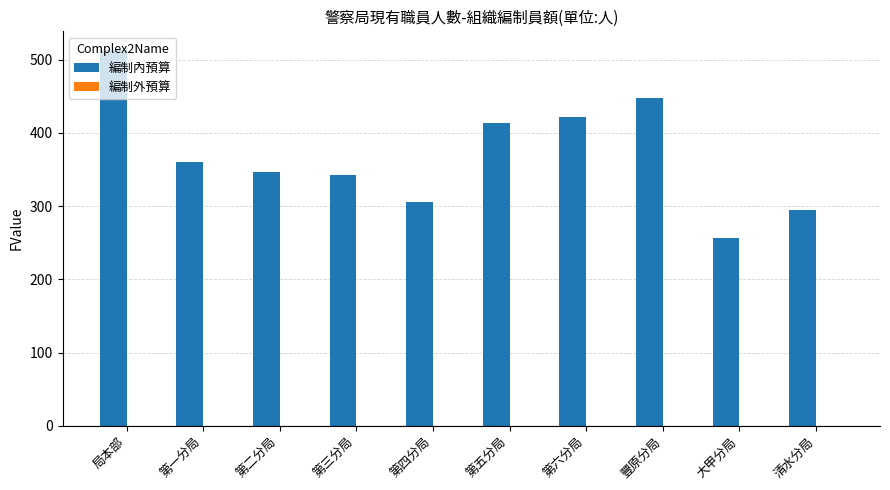

Which label corresponds to the smallest value in the chart?

大甲分局